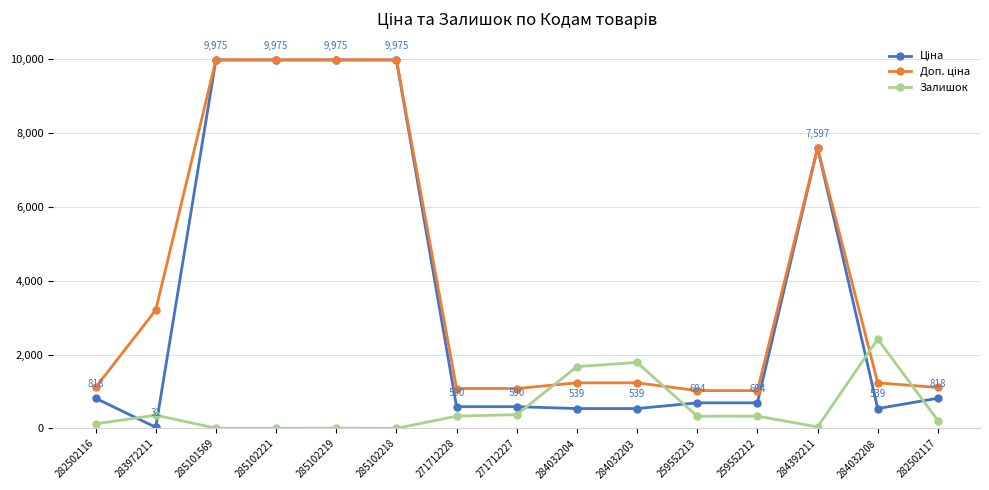

What is the spread (max minus min) of values at 259552213?

693.6